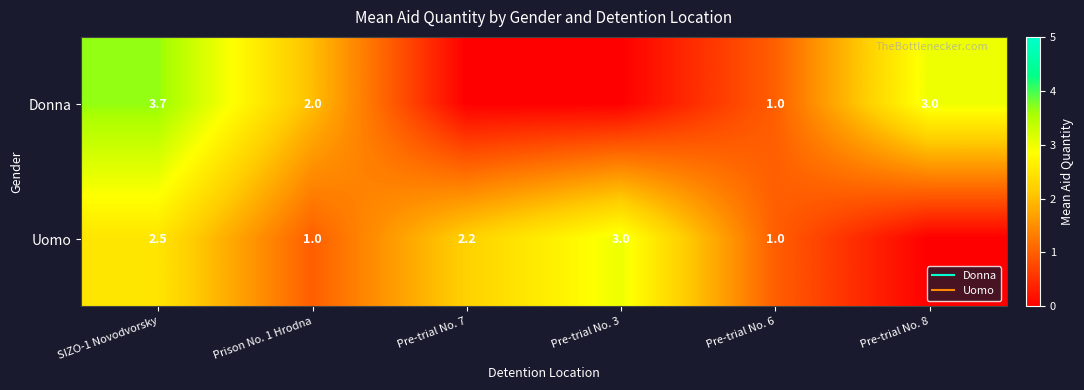

What is the difference between the second highest and second lowest values in the Donna series?

3.0